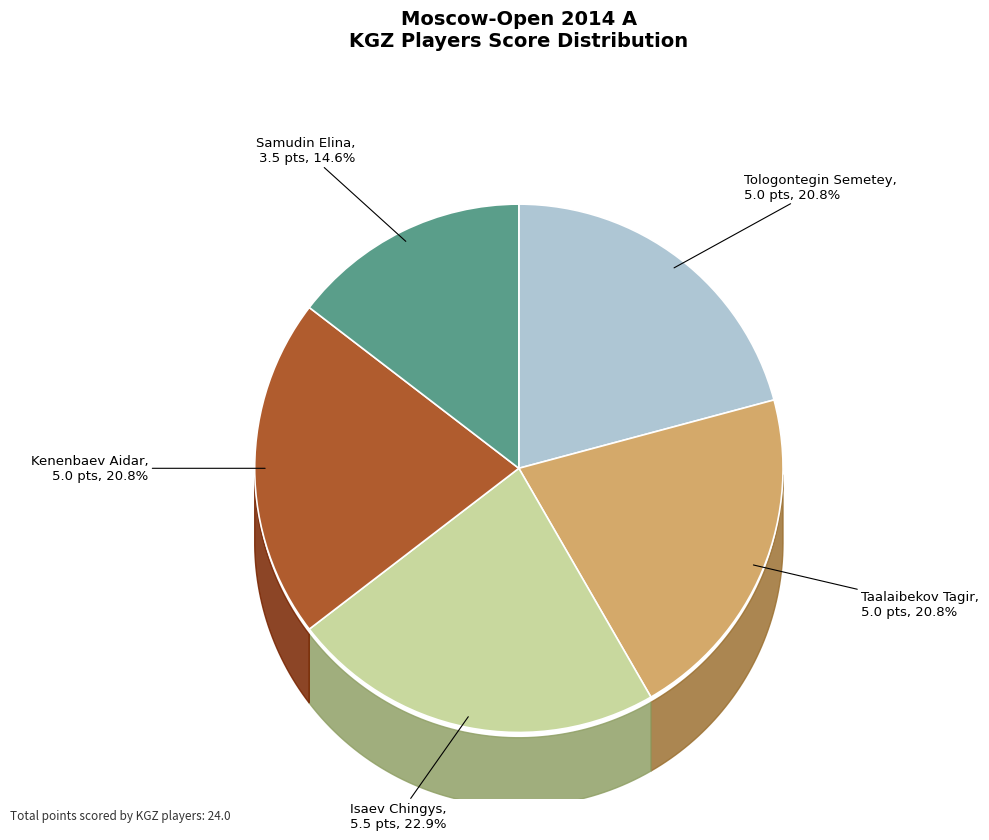

Which slice is the smallest?

Samudin Elina